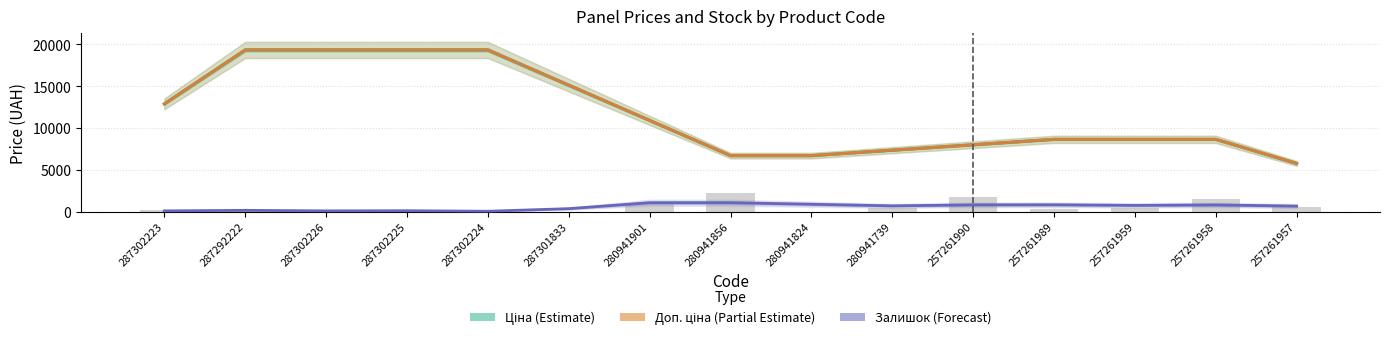

Which series has the widest spread of values?

Ціна (Estimate)